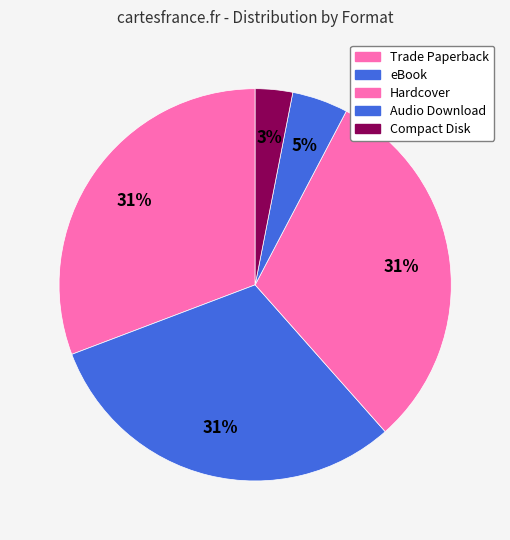

Do Compact Disk and eBook together represent more than half of the pie?

No